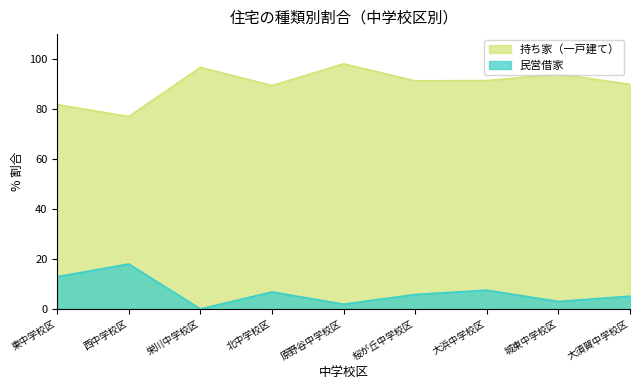

What is the value of the 民営借家 point at the 1st from the left?

12.9